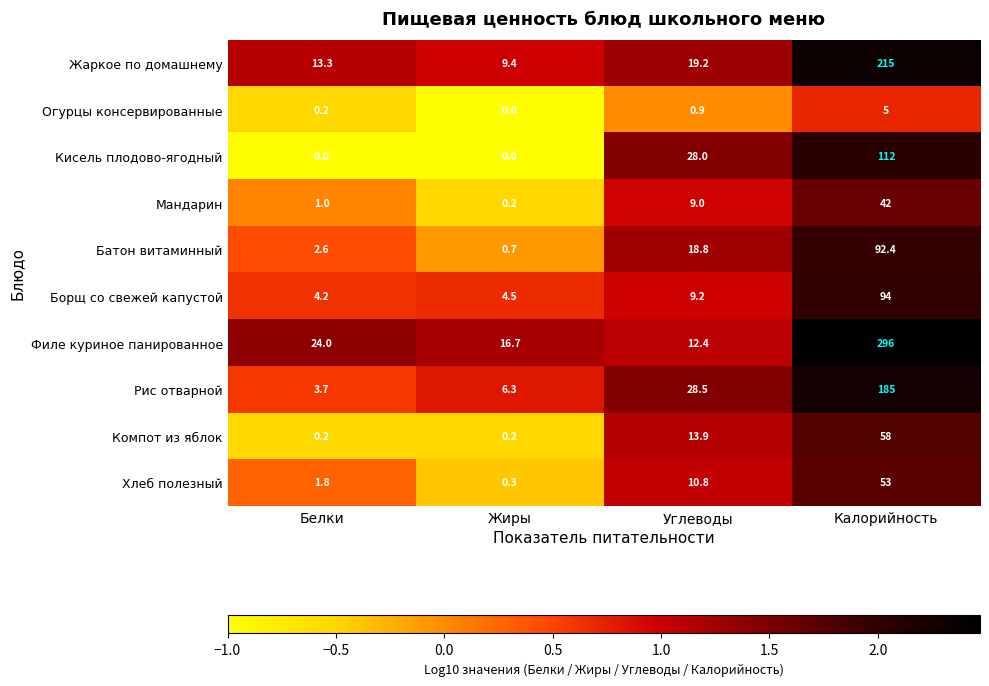

Which series has the widest spread of values?

Филе куриное панированное